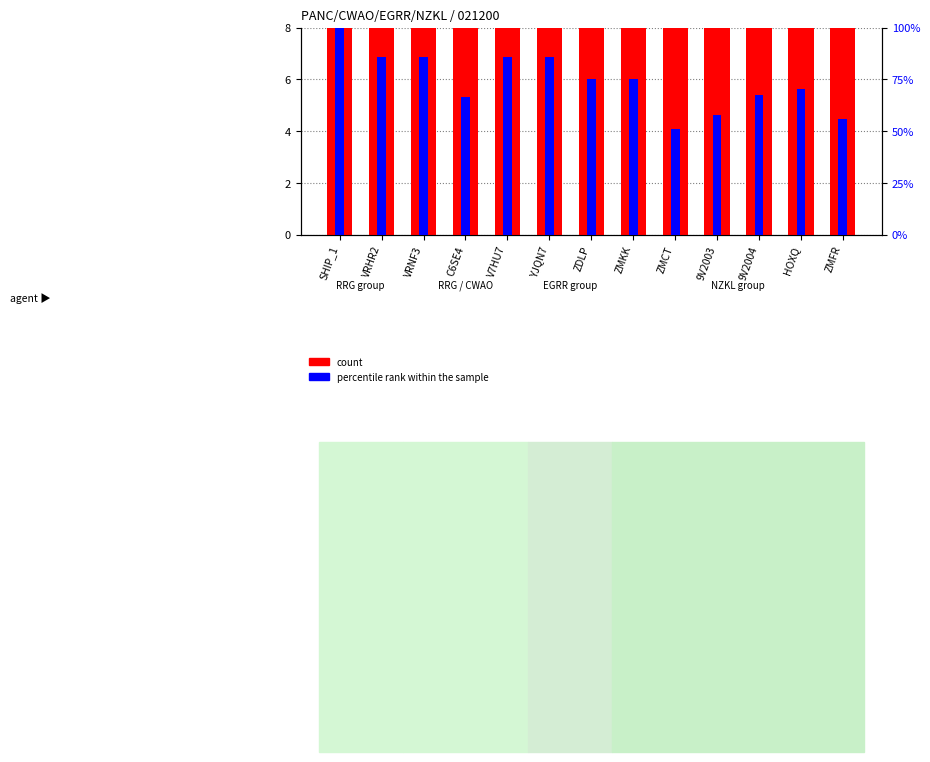

At which category is the sum across all series the highest?

SHIP_1